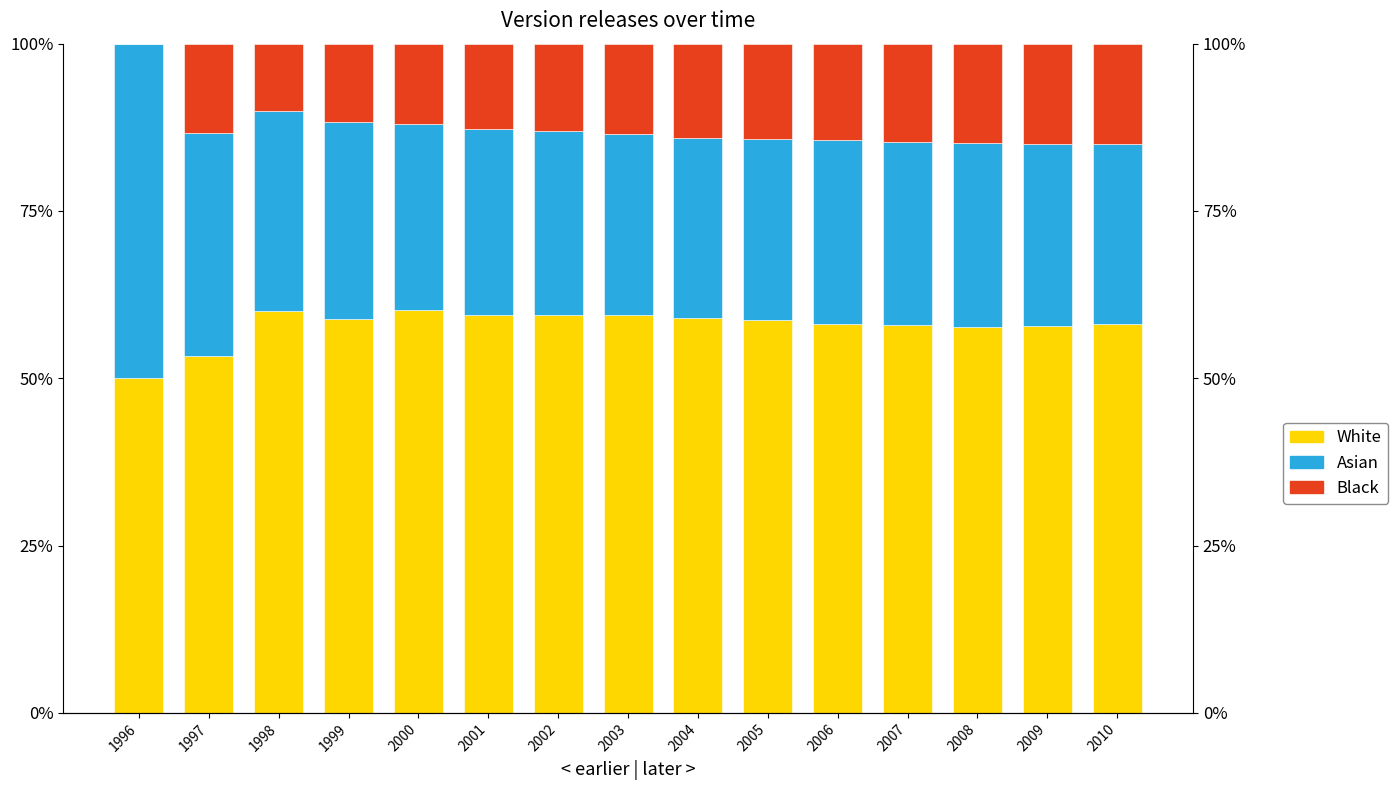

What is the maximum value for Asian?

50.0